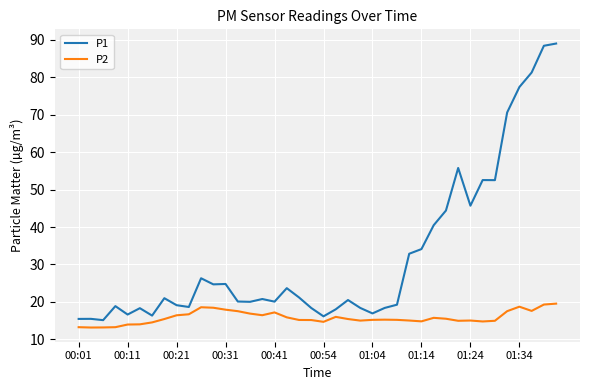

In P2, how many points are lower than both neighbors (excluding endpoints)?

8